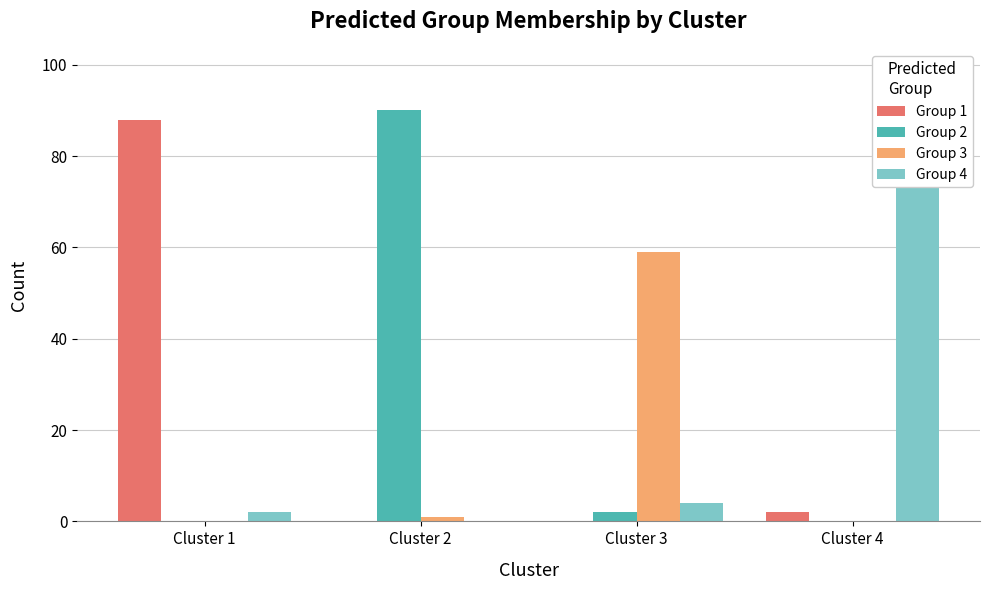

Which series changed the most between Cluster 1 and Cluster 4?

Group 1